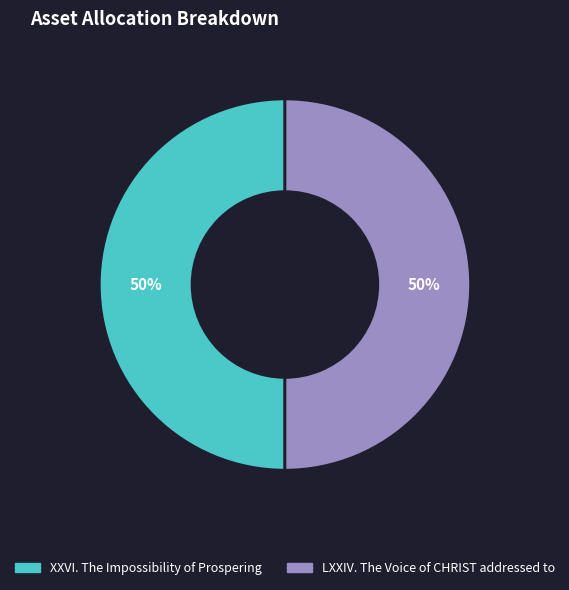

Do XXVI. The Impossibility of Prospering and LXXIV. The Voice of CHRIST addressed to together represent more than half of the pie?

Yes